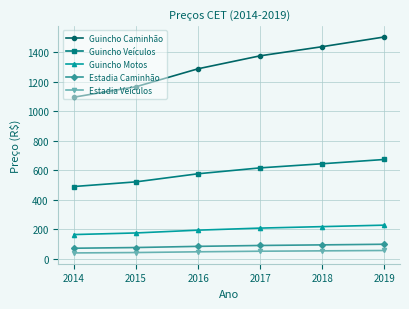

What is the difference between the maximum and minimum values in the Guincho Veículos series?

183.7